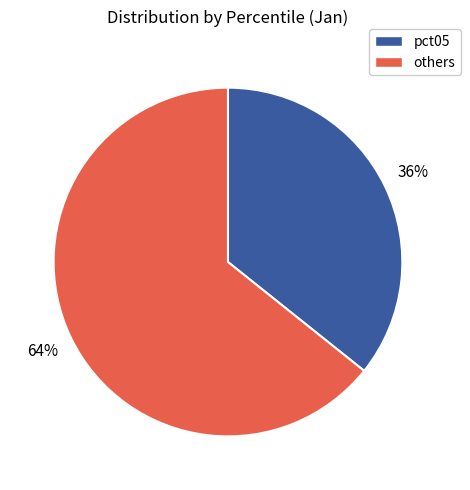

Which slice is the largest?

others